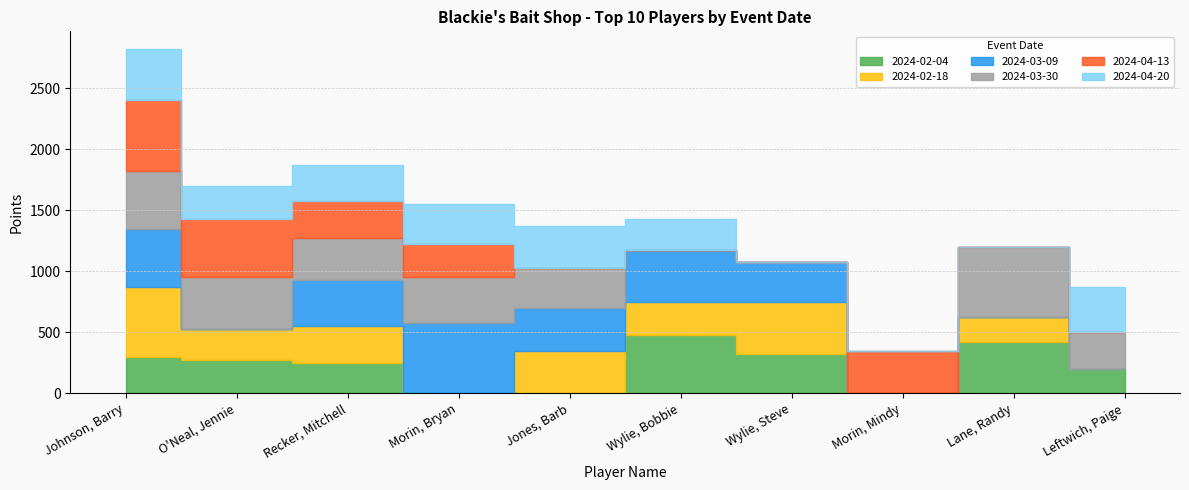

At which label is 2024-03-09 closest to 287?

Wylie, Steve